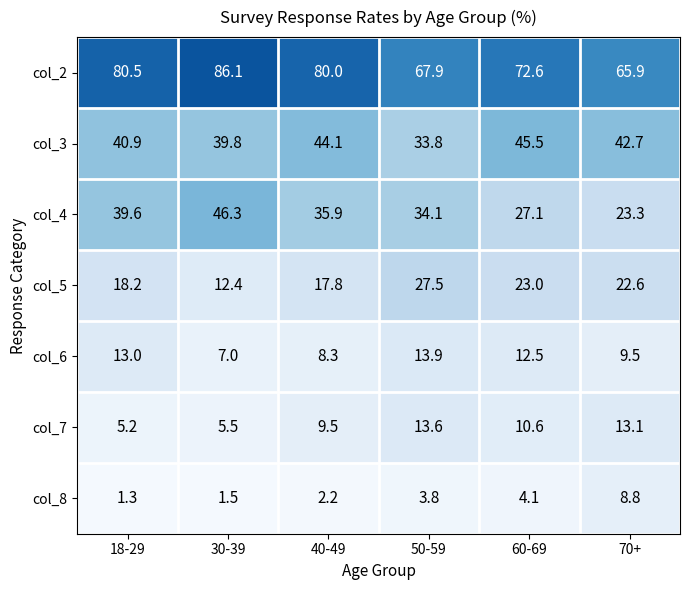

What is the difference between the col_7 values at 18-29 and 70+?

7.9